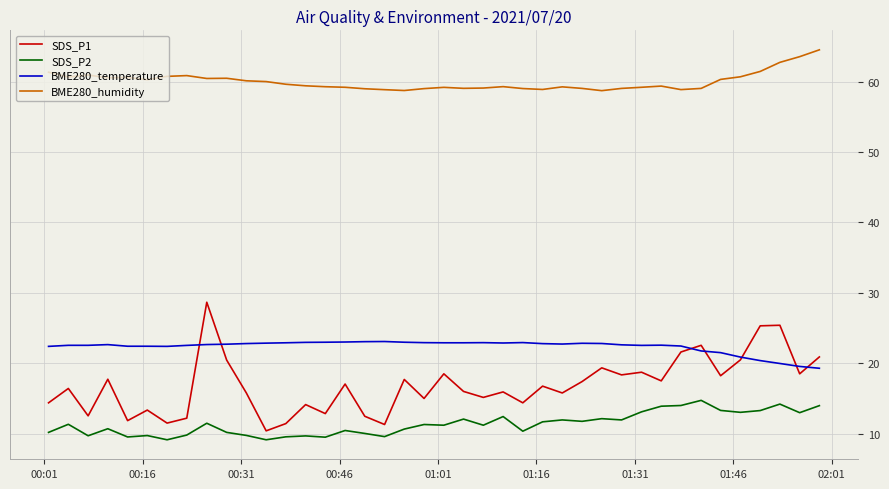

True or false: BME280_humidity and SDS_P1 intersect in this chart.

False